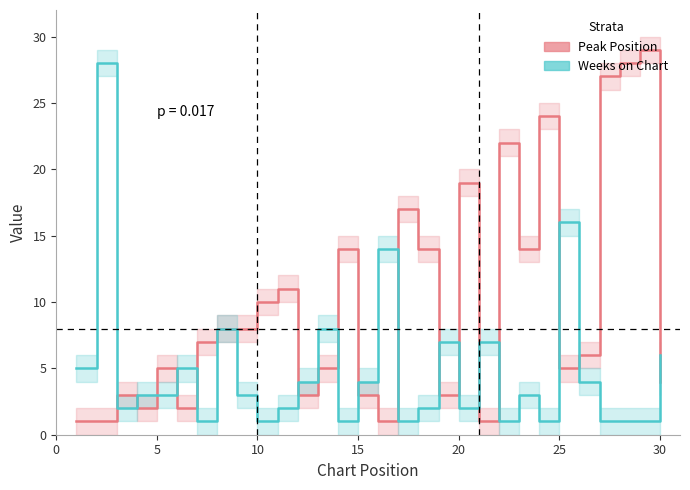

Which series has the largest range (max minus min)?

Peak Position